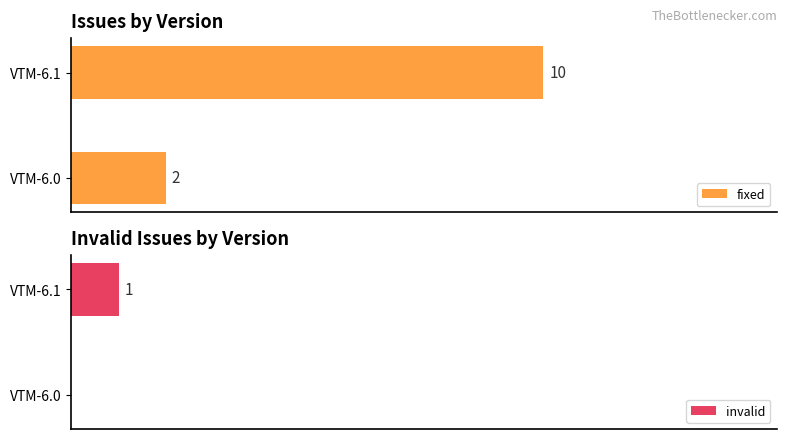

Rank the series by their maximum value, from highest to lowest.

fixed, invalid